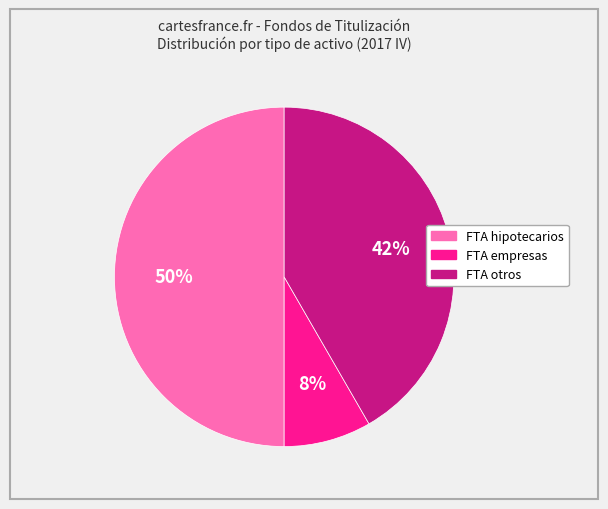

To the nearest percent, what portion does FTA empresas represent?

8%